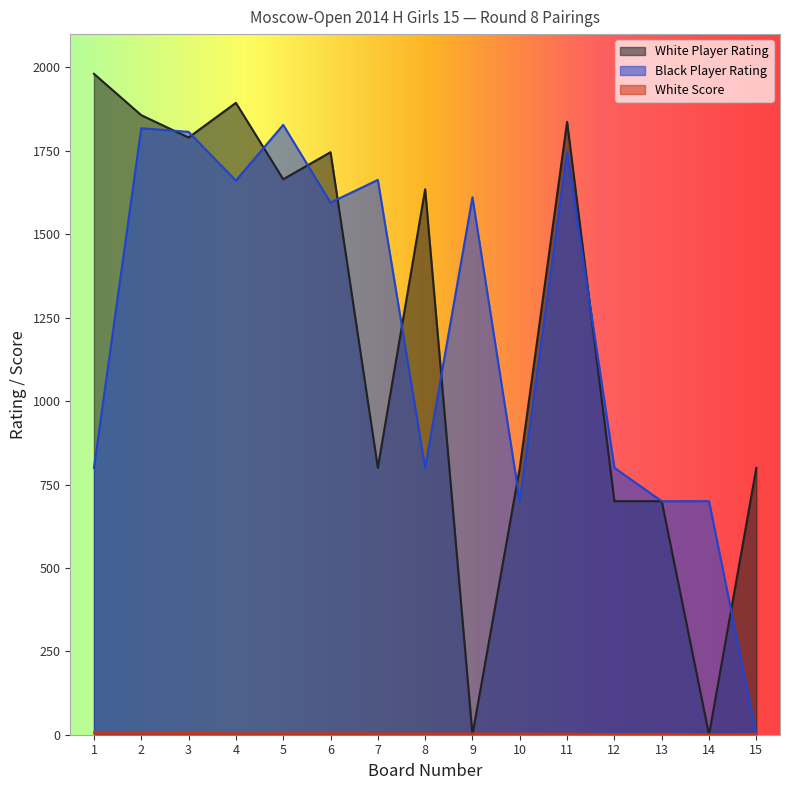

What is the sum of the White Player Rating values at 4 and 3?

3684.0